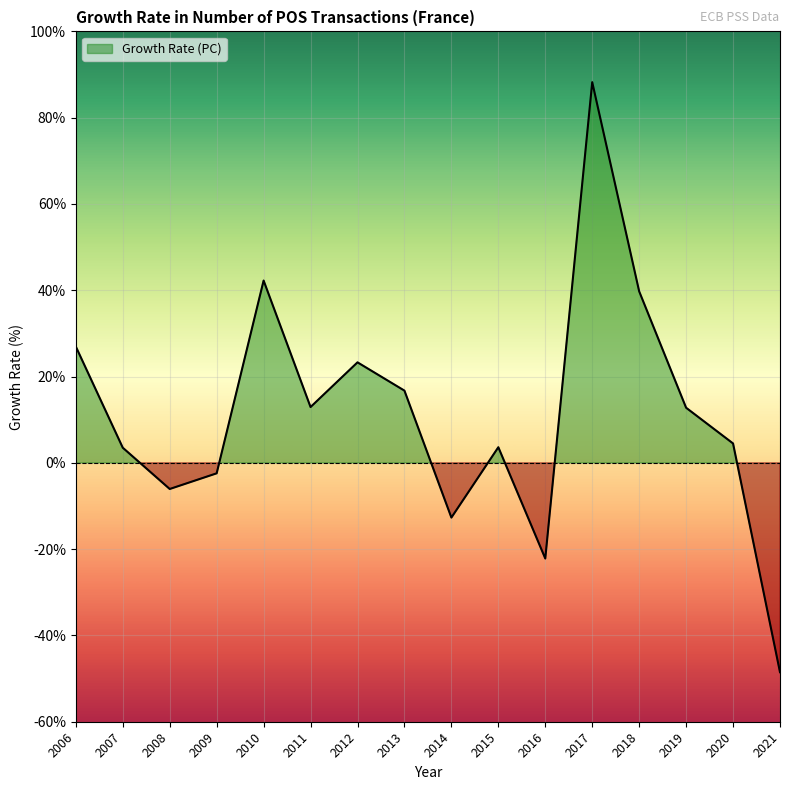

List the labels in order of value, largest first.

2017, 2010, 2018, 2006, 2012, 2013, 2011, 2019, 2020, 2015, 2007, 2009, 2008, 2014, 2016, 2021